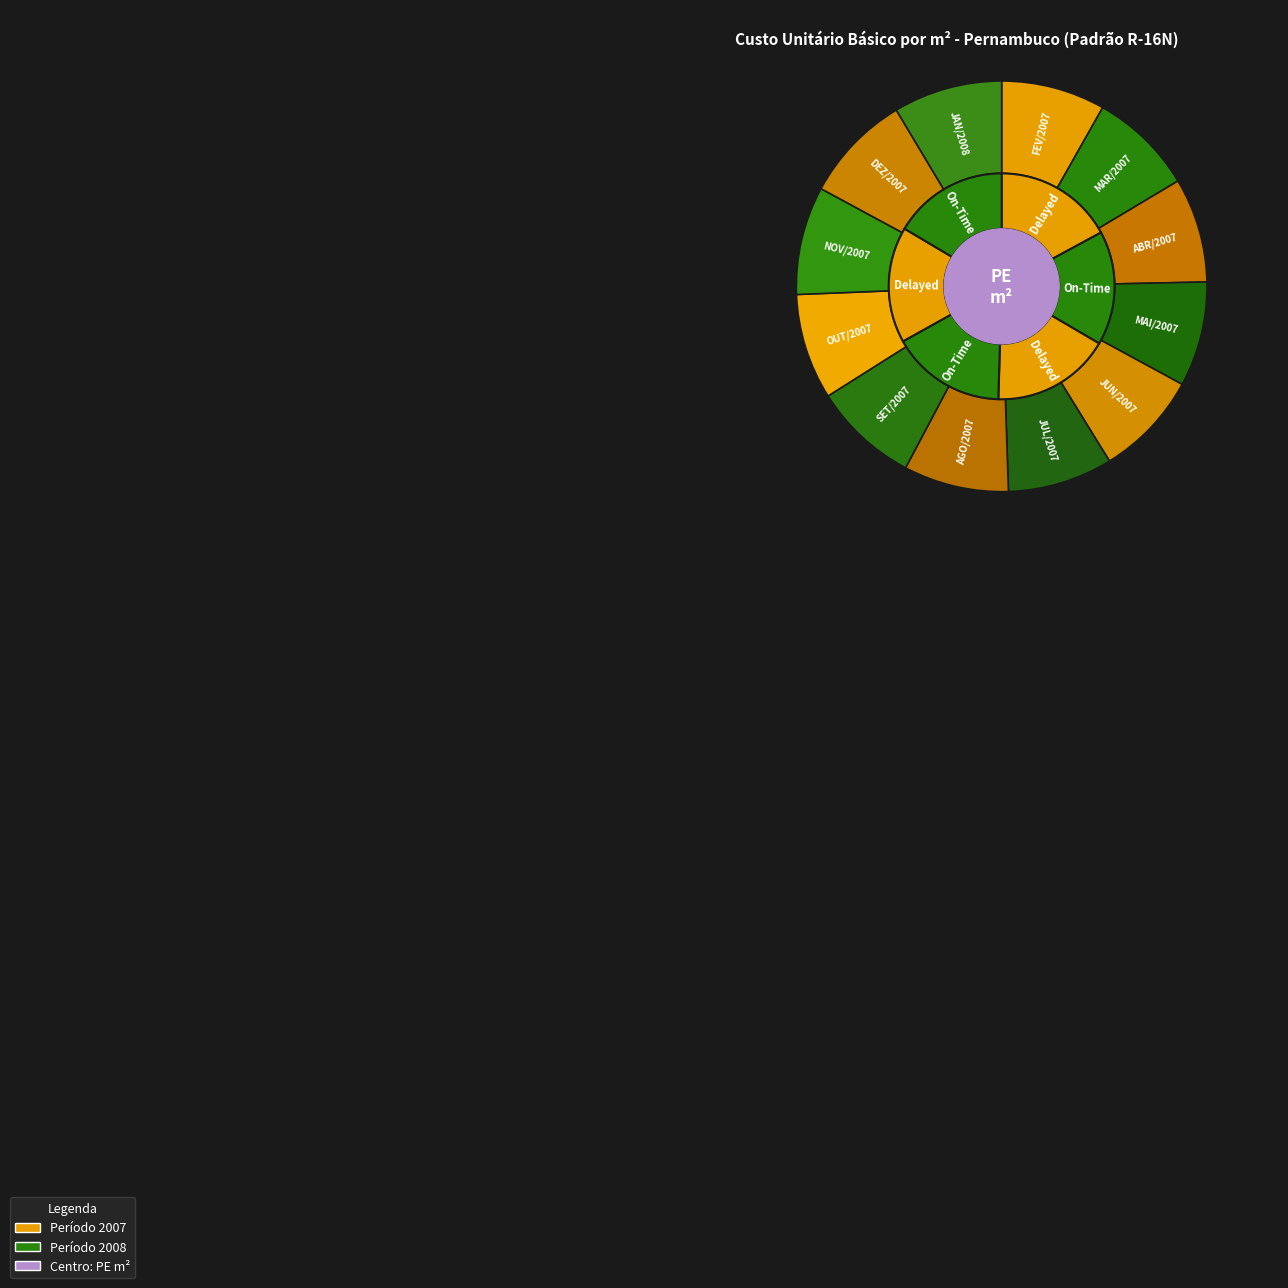

True or false: FEV/2007 accounts for 19% of the total.

False